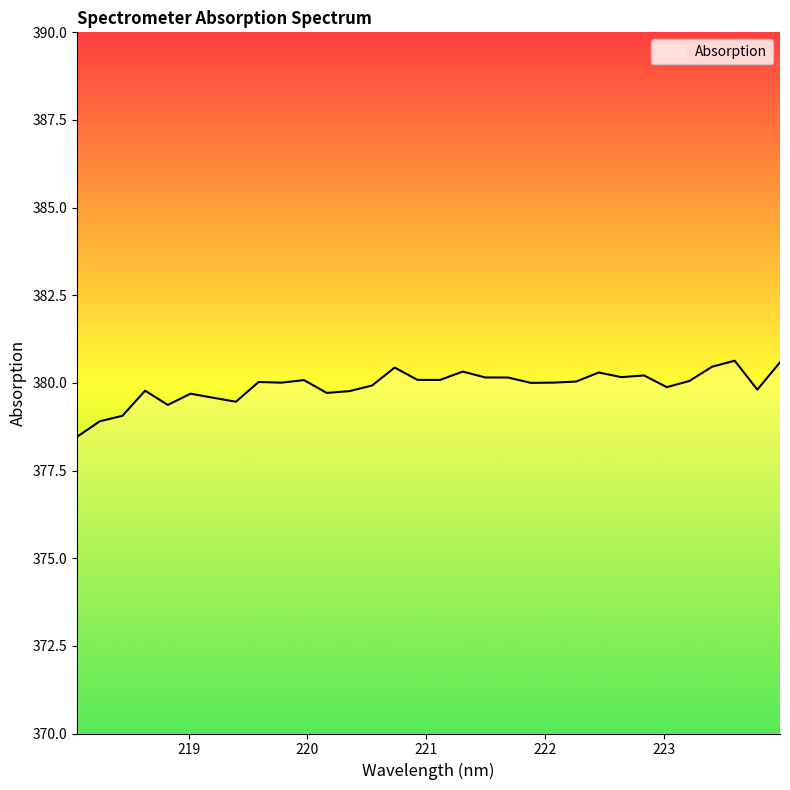

What is the average value?

379.9